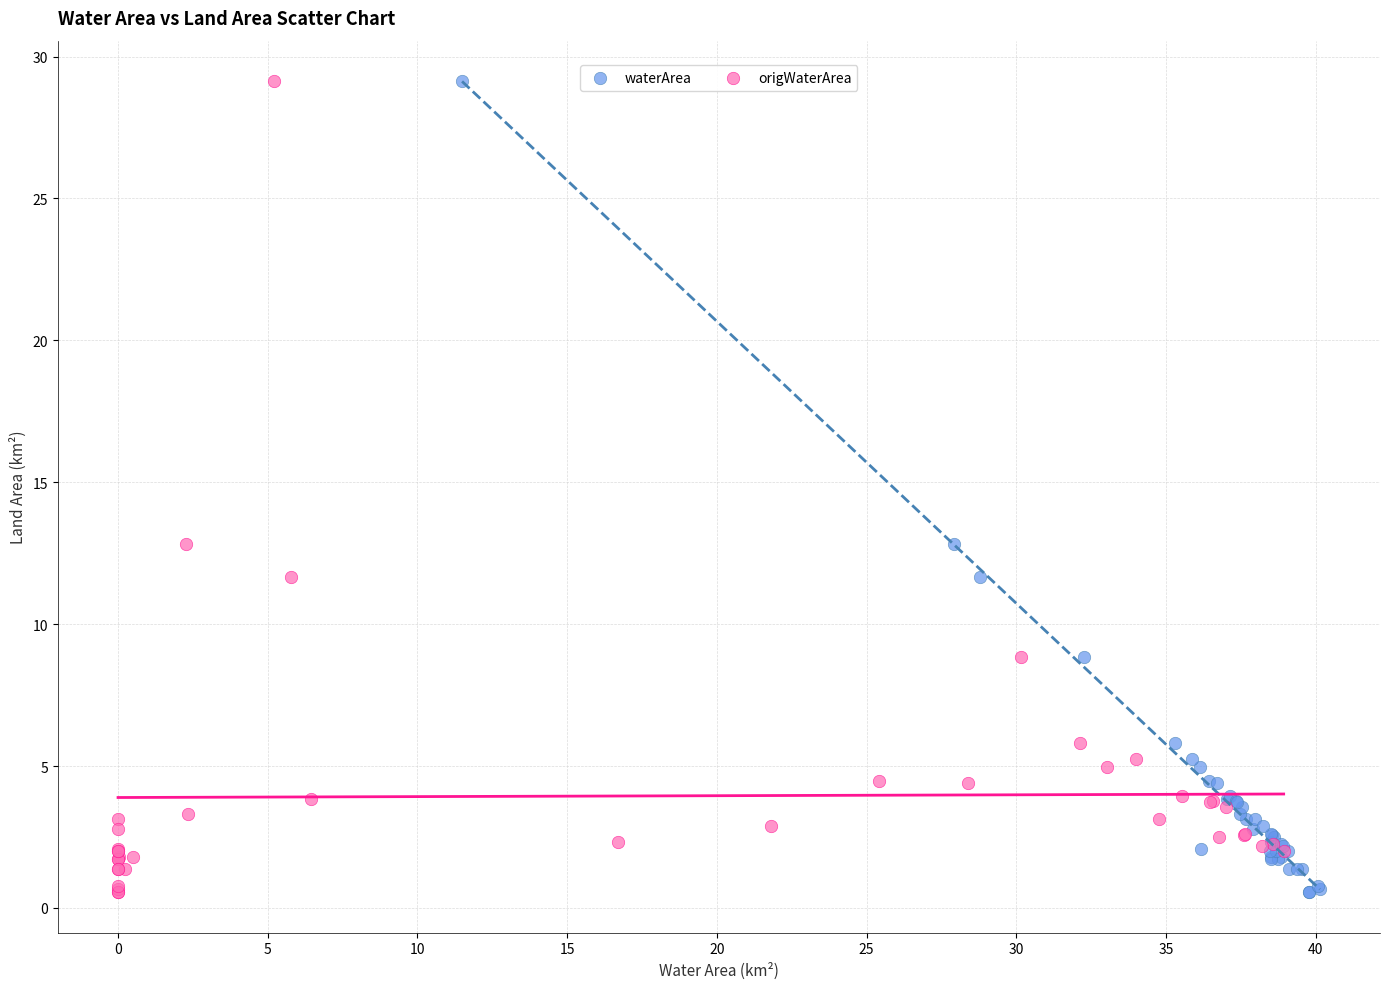

What are all the series names shown in the legend?

waterArea, origWaterArea